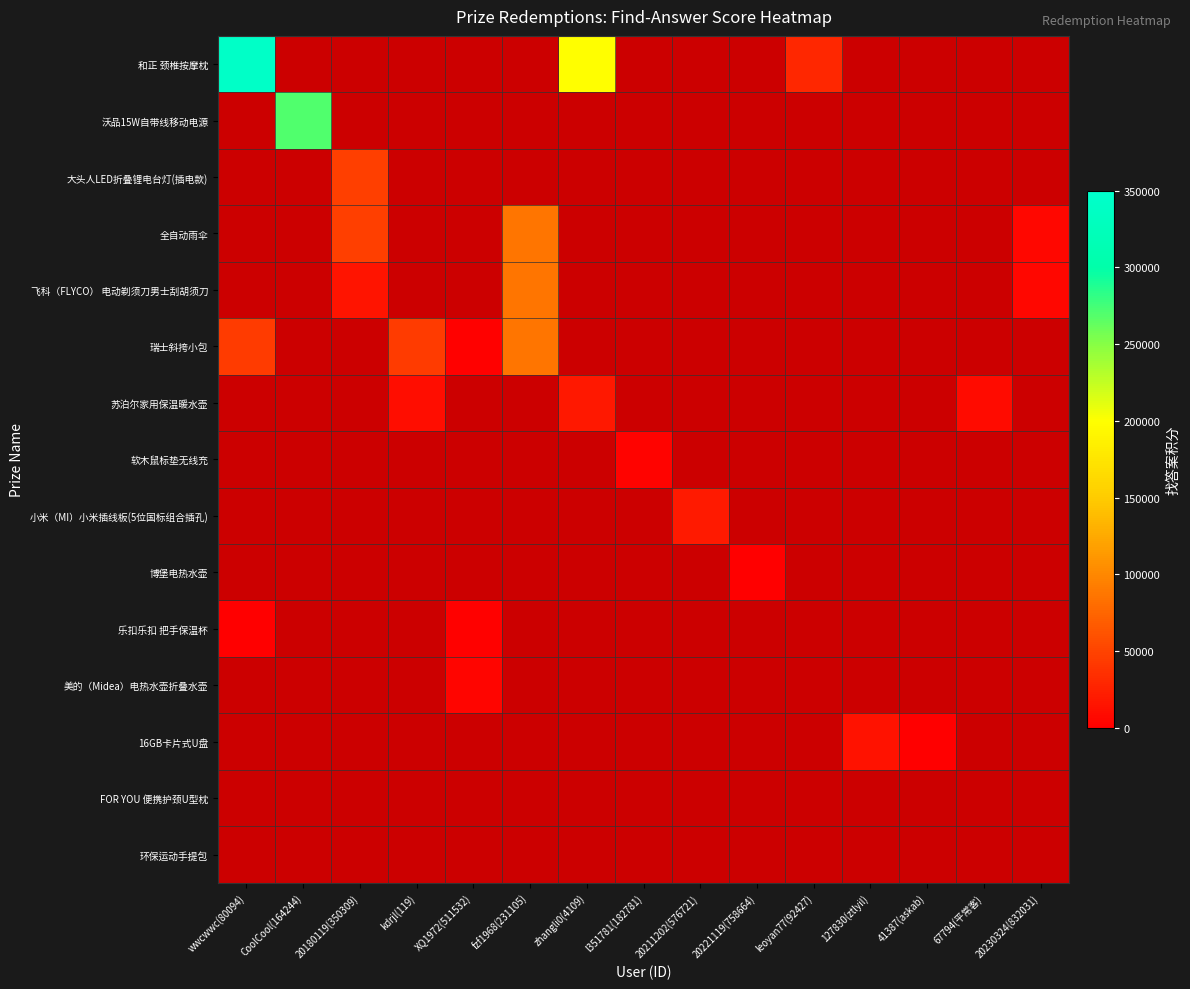

Read the 全自动雨伞 value at 20230324(832031).

6655.0